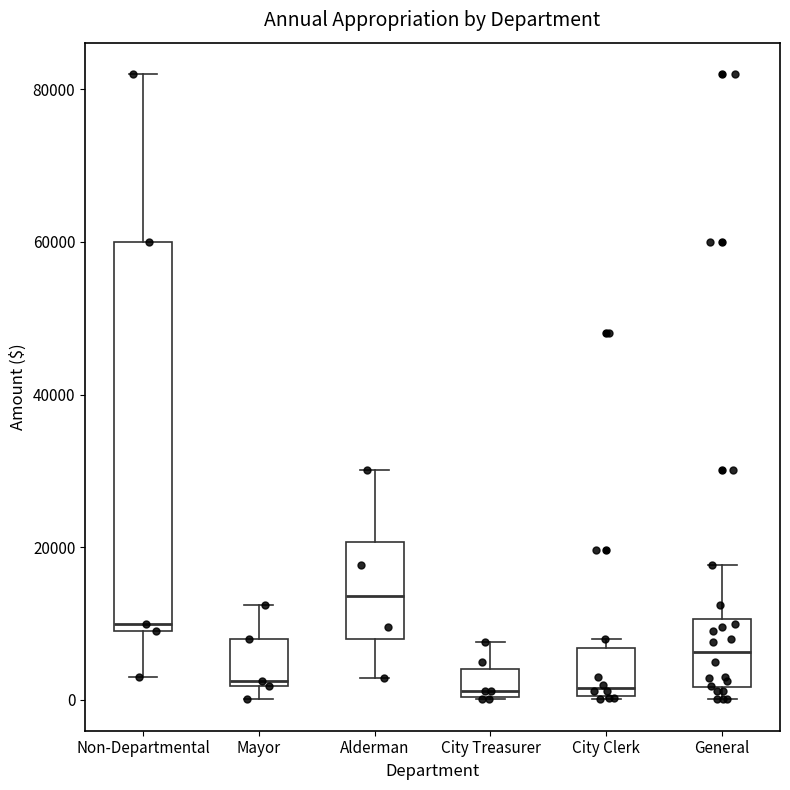

Reading left to right, read every box against the y-axis: the position of its median line, the range the box covers, and the ends of its whiskers. The values are not printed on the chart, so give them approximately, as read against the axis.

Non-Departmental: median 10000 (just above the box's lower edge), box 10000 to 60000, whiskers 4000 to 82000
Mayor: median 2000 (just above the box's lower edge), box 2000 to 8000, whiskers 0 to 12000
Alderman: median 14000, box 8000 to 20000, whiskers 2000 to 30000
City Treasurer: median 2000, box 0 to 4000, whiskers 0 to 8000
City Clerk: median 2000, box 0 to 6000, whiskers 0 to 8000
General: median 6000, box 2000 to 10000, whiskers 0 to 18000